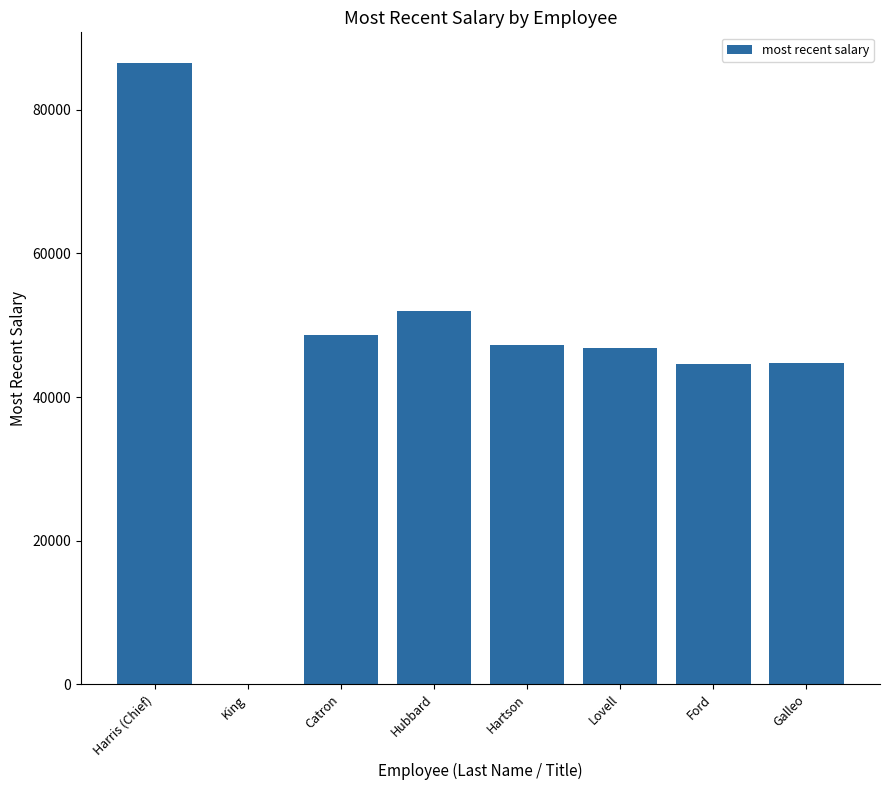

What is the sum of the values at Catron and Lovell?

95494.8